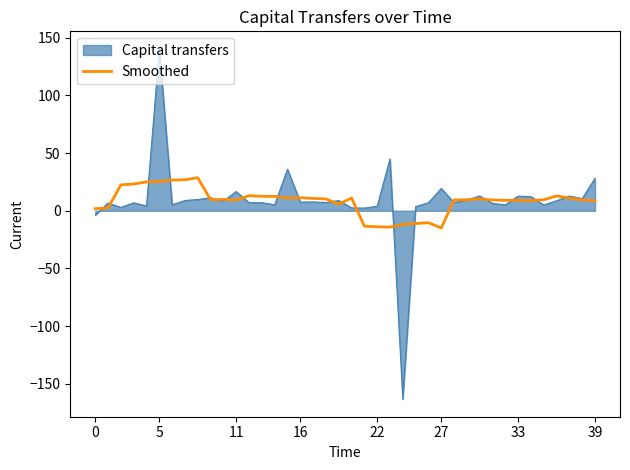

What is the smallest value displayed?

-163.4